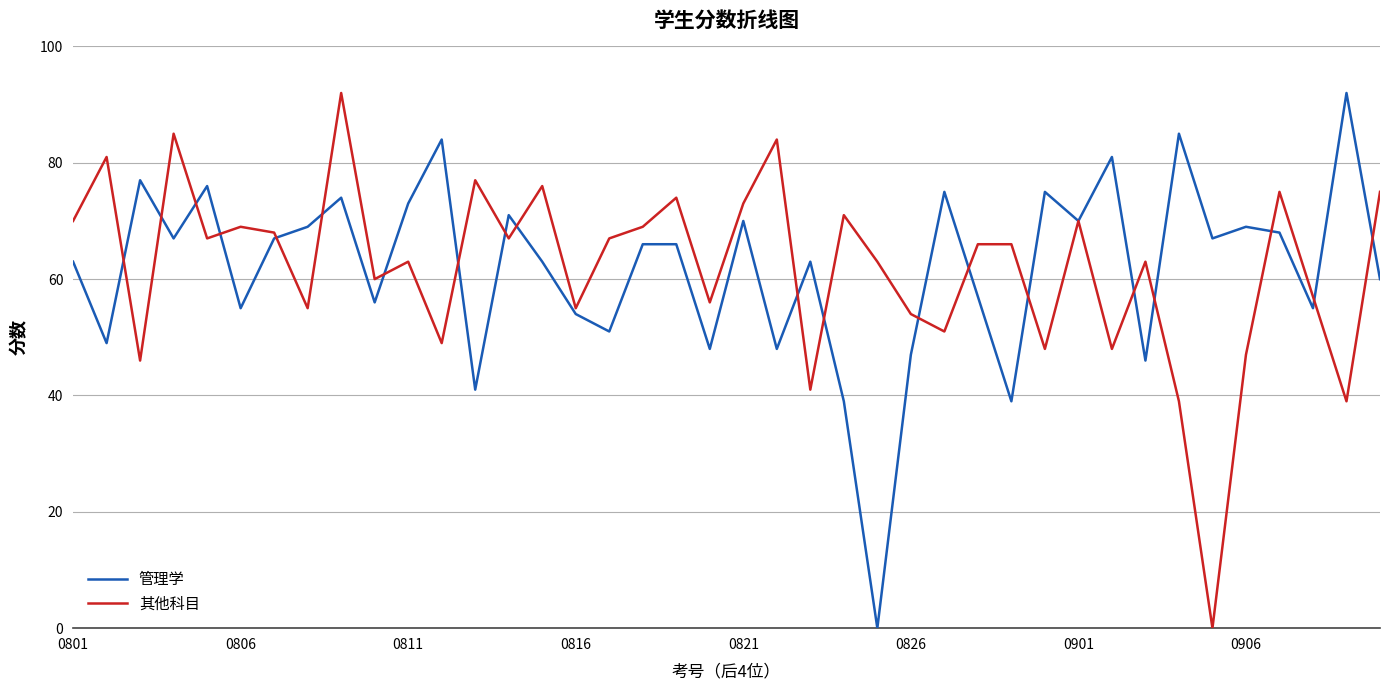

After their last crossing, which series has the higher values: 管理学 or 其他科目?

其他科目